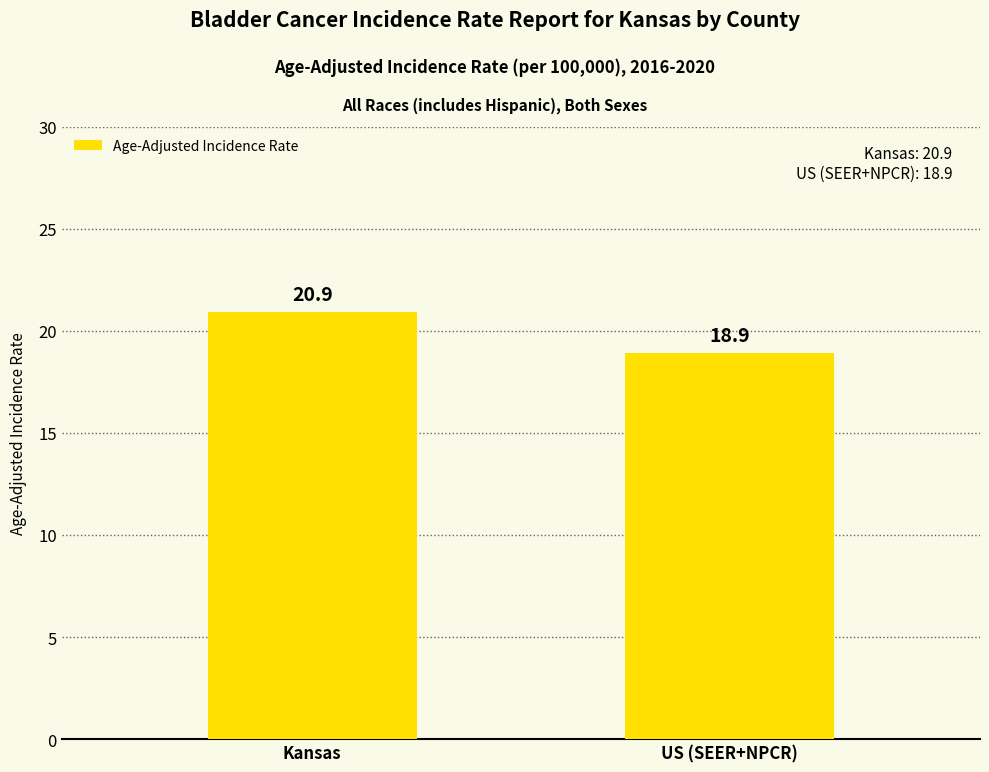

How many values are below 20?

1